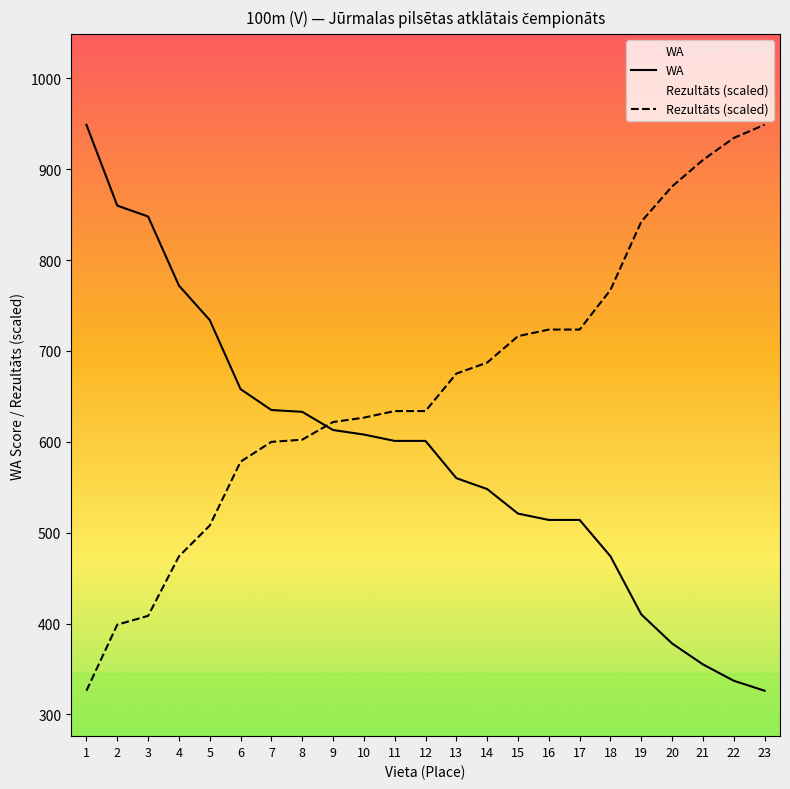

At which label is Rezultāts closest to 637?

11